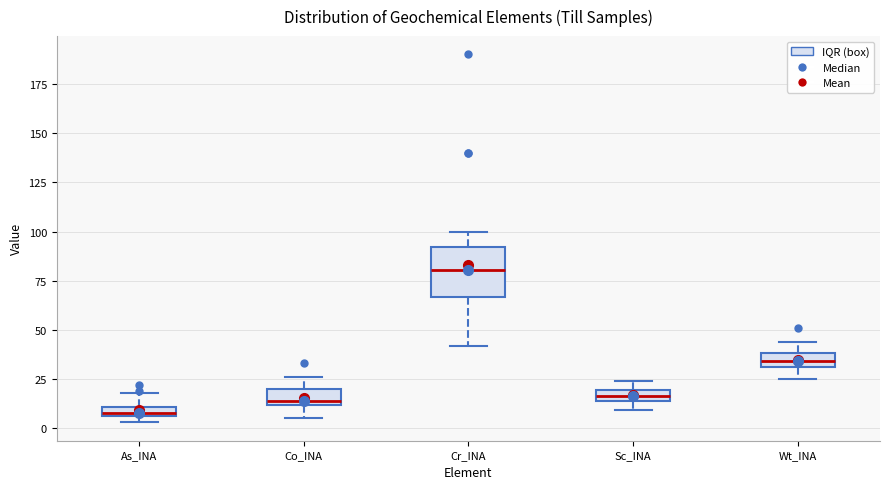

Comparing the boxes themselves (not the whiskers), which one is the tallest?

Cr_INA